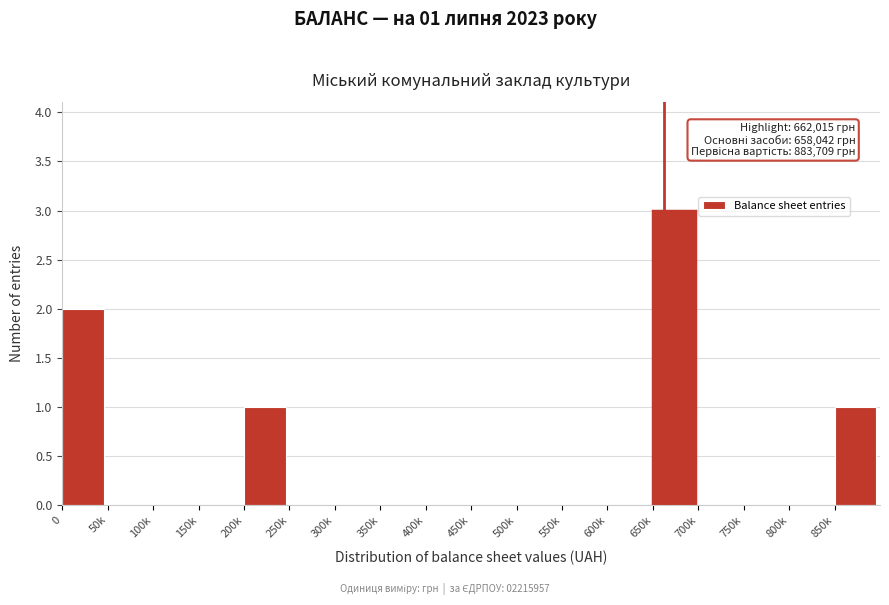

Reading left to right, what are all the values shown in this chart?

0=2	50k=0	100k=0	150k=0	200k=1	250k=0	300k=0	350k=0	400k=0	450k=0	500k=0	550k=0	600k=0	650k=3	700k=0	750k=0	800k=0	850k=1